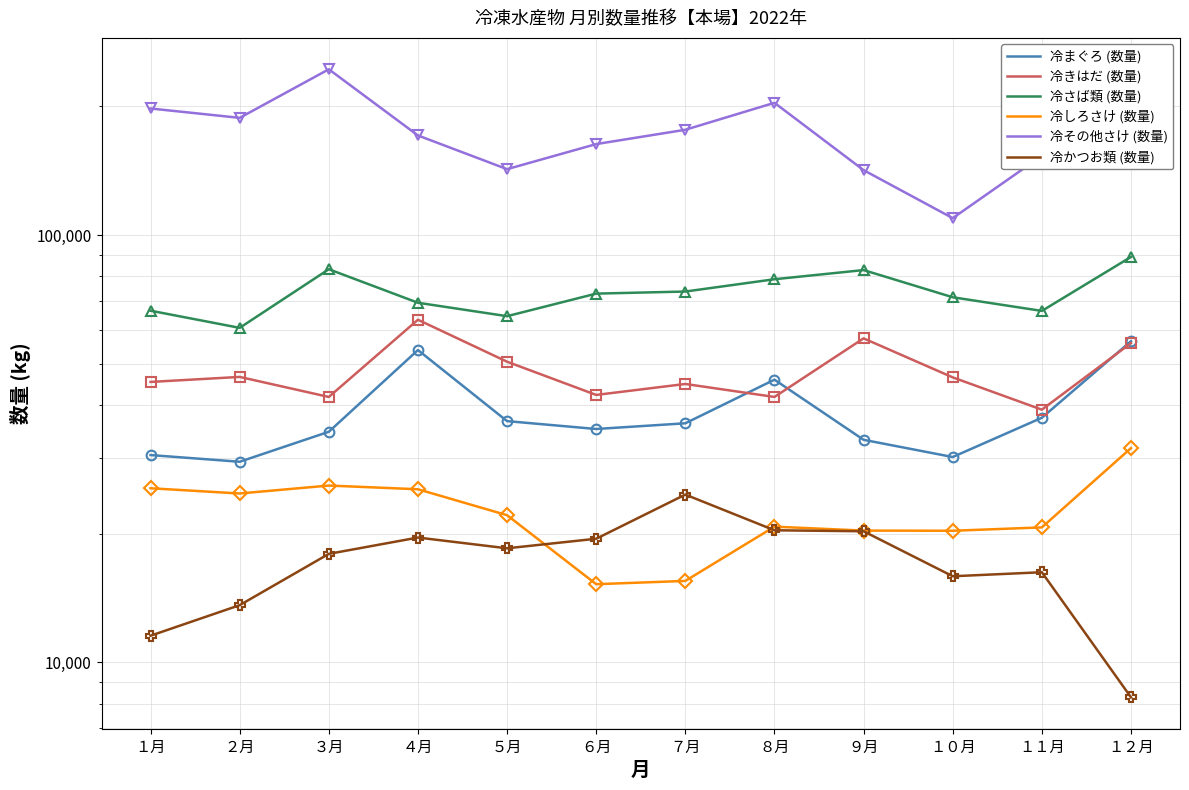

Reading right to left, extract all data points from this chart.

冷まぐろ (数量): １２月=56422	１１月=37346	１０月=30224	９月=33163	８月=45856	７月=36248	６月=35153	５月=36676	４月=53792	３月=34630	２月=29463	１月=30546
冷きはだ (数量): １２月=55846	１１月=39010	１０月=46427	９月=57286	８月=41778	７月=44806	６月=42236	５月=50515	４月=63339	３月=41778	２月=46541	１月=45300
冷さば類 (数量): １２月=88849	１１月=66418	１０月=71494	９月=82774	８月=78783	７月=73730	６月=72911	５月=64561	４月=69410	３月=83146	２月=60627	１月=66499
冷しろさけ (数量): １２月=31712	１１月=20686	１０月=20314	９月=20332	８月=20768	７月=15503	６月=15231	５月=22090	４月=25405	３月=25917	２月=24832	１月=25543
冷その他さけ (数量): １２月=171085	１１月=153228	１０月=109505	９月=141833	８月=203880	７月=176299	６月=163211	５月=142583	４月=170980	３月=244226	２月=187986	１月=197710
冷かつお類 (数量): １２月=8279	１１月=16245	１０月=15897	９月=20258	８月=20367	７月=24688	６月=19459	５月=18481	４月=19584	３月=17936	２月=13604	１月=11539